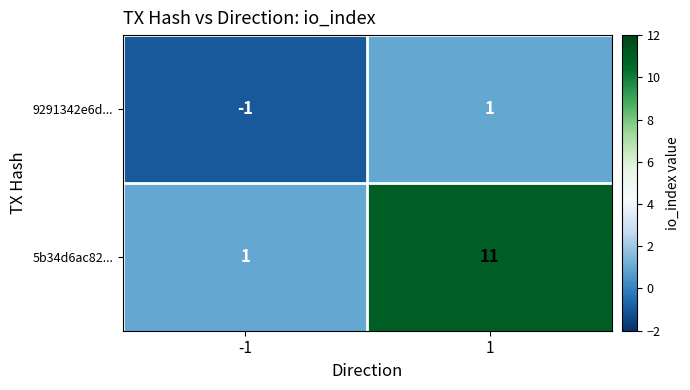

What is the total value across all series at 1?

12